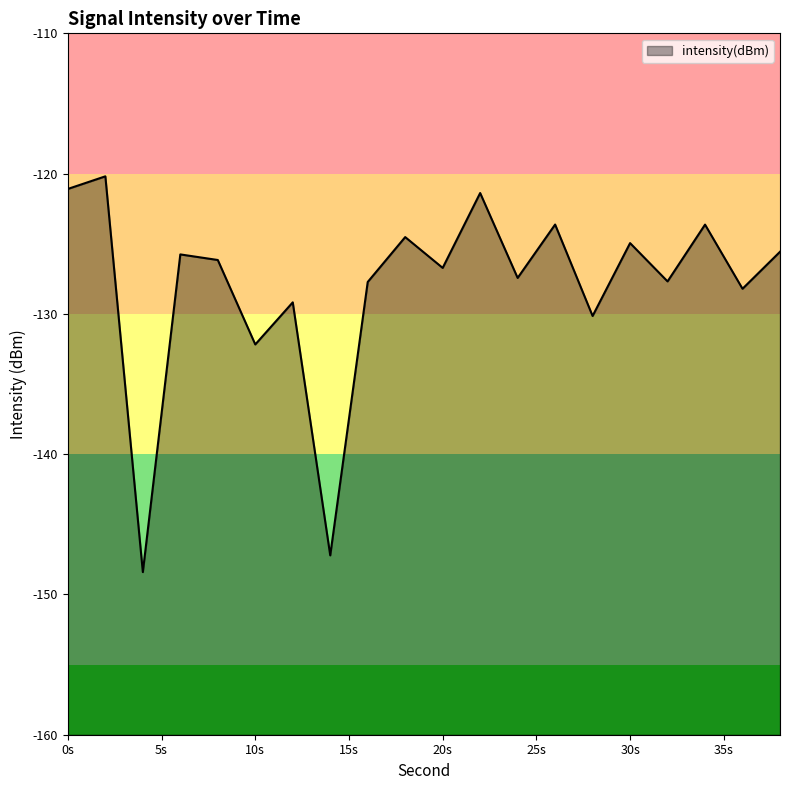

Where is the data nearest to the value -134?

10s